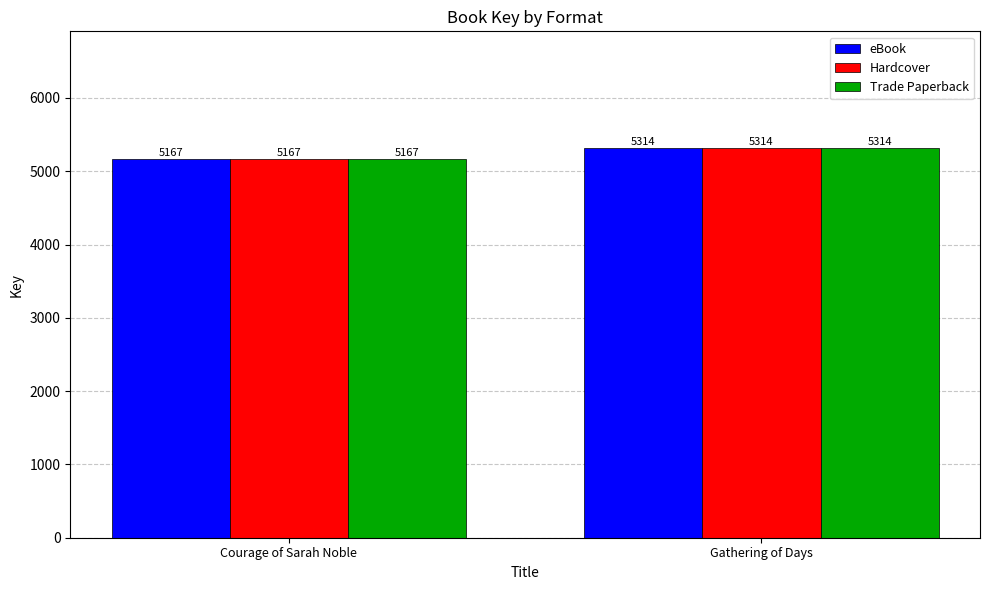

How many data points does each series have?

2